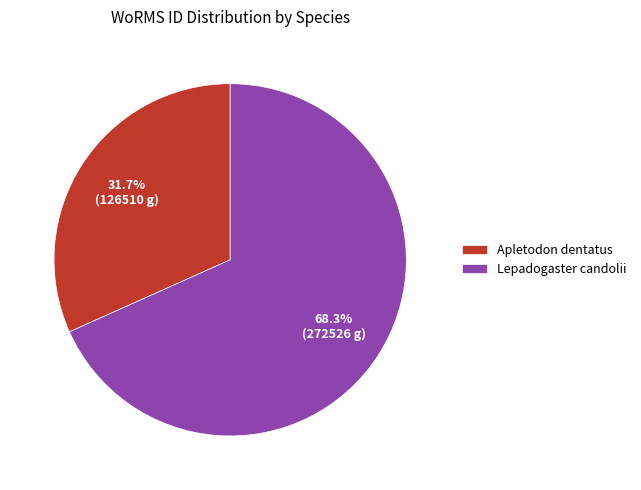

To the nearest percent, what is the difference between the largest and smallest slice percentages?

37%